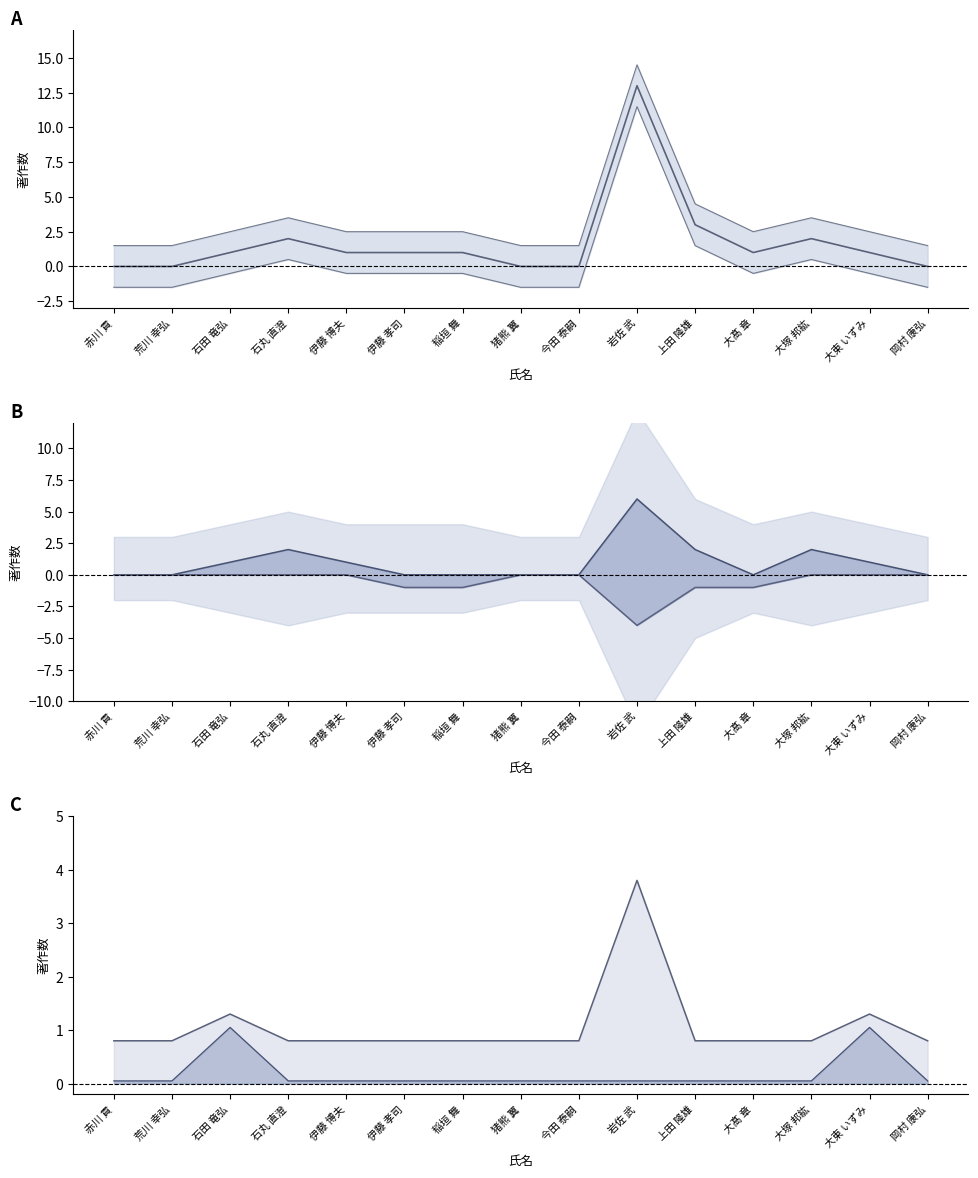

Reading right to left, list all the values displayed in this chart.

著作合計_line: 0.0	1.0	2.0	1.0	3.0	13.0	0.0	0.0	1.0	1.0	1.0	2.0	1.0	0.0	0.0
著作2022_line: 0.0	1.0	2.0	0.0	2.0	6.0	0.0	0.0	0.0	0.0	1.0	2.0	1.0	0.0	0.0
著作2023_line: -0.0	-0.0	-0.0	-1.0	-1.0	-4.0	-0.0	-0.0	-1.0	-1.0	-0.0	-0.0	-0.0	-0.0	-0.0
著作2024_line: 0.8	1.3	0.8	0.8	0.8	3.8	0.8	0.8	0.8	0.8	0.8	0.8	1.3	0.8	0.8
著作合計(欧文)_line: 0.1	1.1	0.1	0.1	0.1	0.1	0.1	0.1	0.1	0.1	0.1	0.1	1.1	0.1	0.1